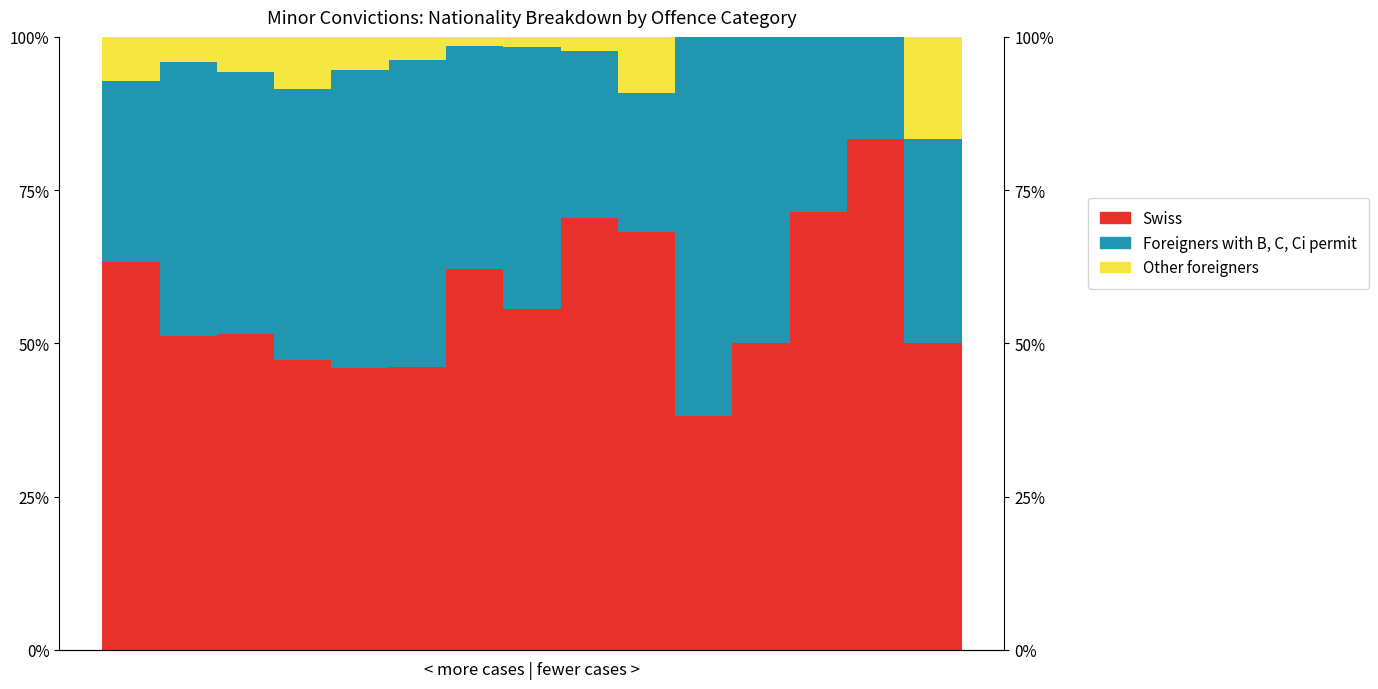

What is the sum of the Foreigners with B, C, Ci permit values at 7 and 12?

71.4